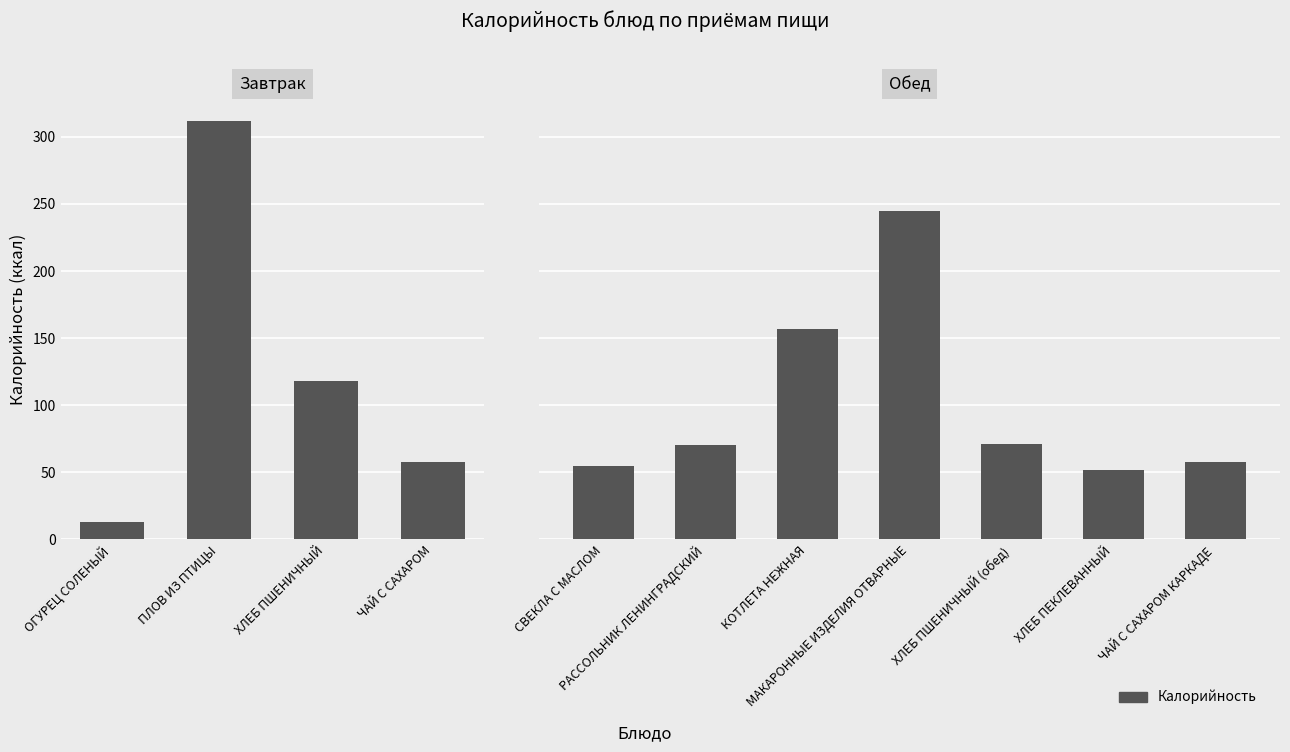

Reading left to right, extract all data points from this chart.

13	312	118	58	55	70	157	245	71	52	58